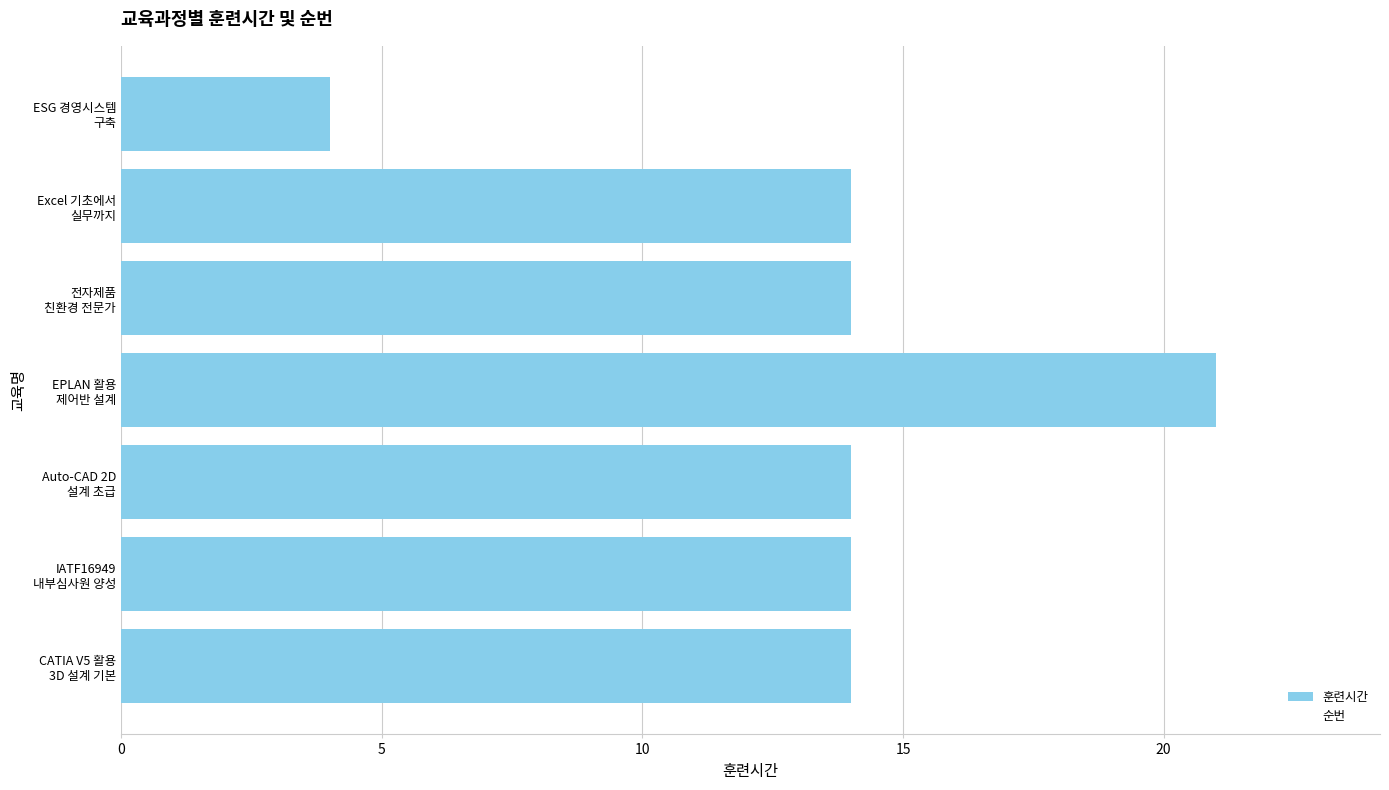

Reading bottom to top, extract all data points from this chart.

14	14	14	21	14	14	4